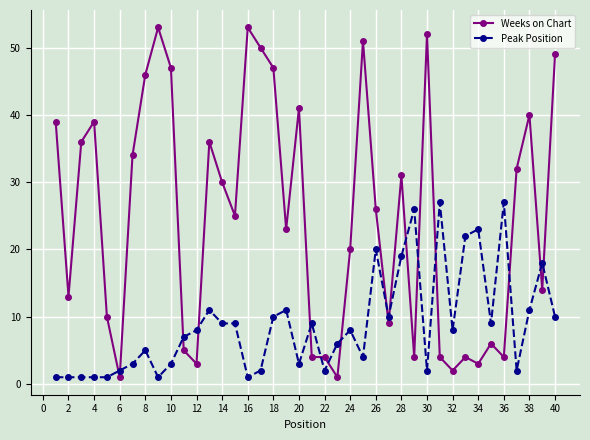

True or false: Peak Position and Weeks on Chart intersect in this chart.

True